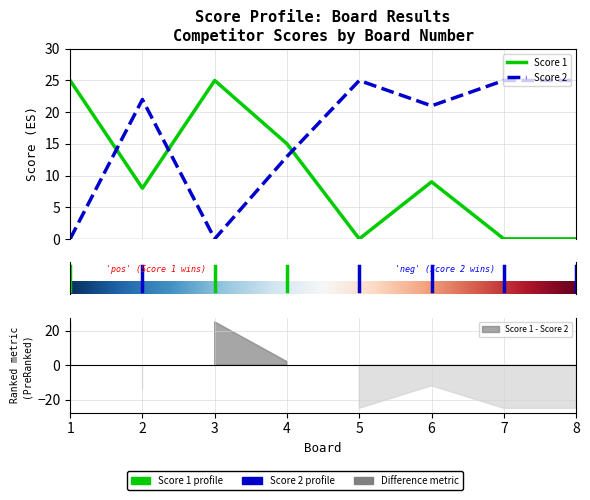

In Score 1, how many points are lower than both neighbors (excluding endpoints)?

2